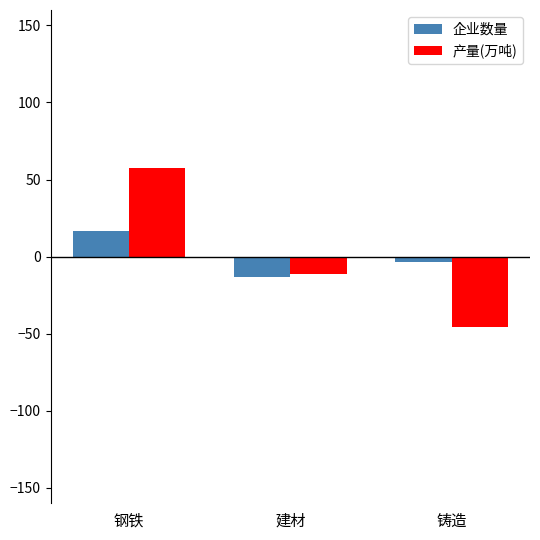

Rank the series by their maximum value, from lowest to highest.

企业数量, 产量(万吨)